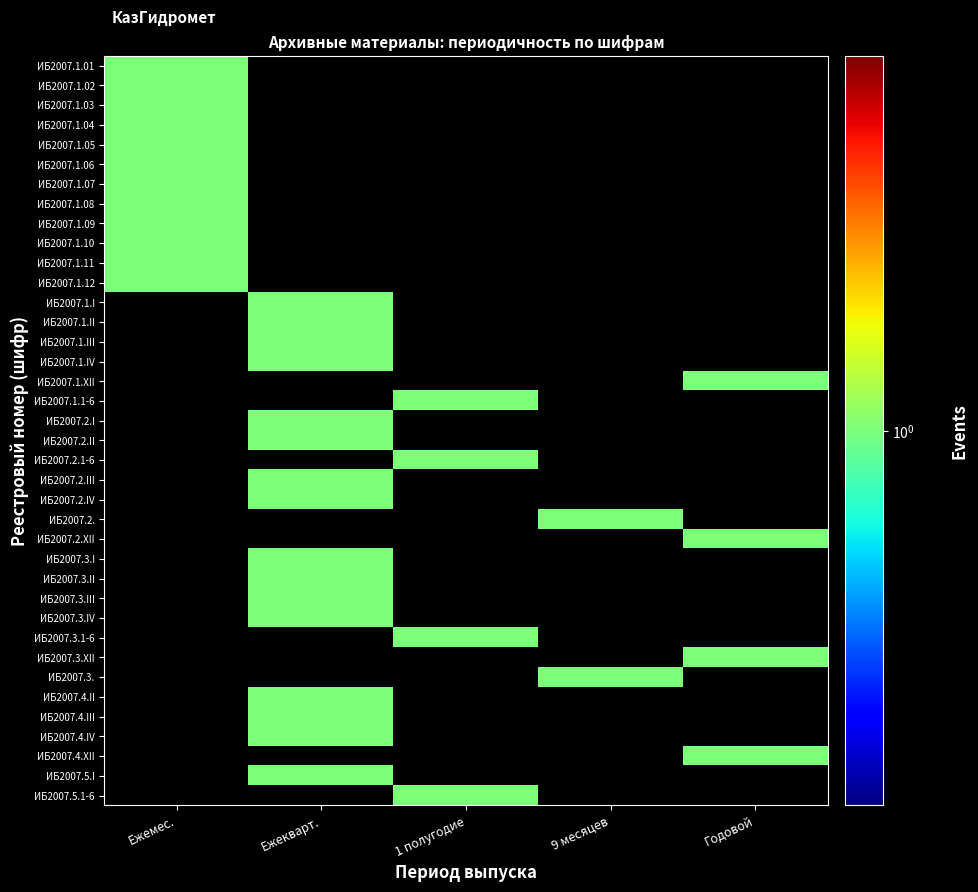

Reading left to right, transcribe all the data shown in this chart.

ИБ2007.1.01: Ежемес.=1	Ежекварт.=0	1 полугодие=0	9 месяцев=0	Годовой=0
ИБ2007.1.02: Ежемес.=1	Ежекварт.=0	1 полугодие=0	9 месяцев=0	Годовой=0
ИБ2007.1.03: Ежемес.=1	Ежекварт.=0	1 полугодие=0	9 месяцев=0	Годовой=0
ИБ2007.1.04: Ежемес.=1	Ежекварт.=0	1 полугодие=0	9 месяцев=0	Годовой=0
ИБ2007.1.05: Ежемес.=1	Ежекварт.=0	1 полугодие=0	9 месяцев=0	Годовой=0
ИБ2007.1.06: Ежемес.=1	Ежекварт.=0	1 полугодие=0	9 месяцев=0	Годовой=0
ИБ2007.1.07: Ежемес.=1	Ежекварт.=0	1 полугодие=0	9 месяцев=0	Годовой=0
ИБ2007.1.08: Ежемес.=1	Ежекварт.=0	1 полугодие=0	9 месяцев=0	Годовой=0
ИБ2007.1.09: Ежемес.=1	Ежекварт.=0	1 полугодие=0	9 месяцев=0	Годовой=0
ИБ2007.1.10: Ежемес.=1	Ежекварт.=0	1 полугодие=0	9 месяцев=0	Годовой=0
ИБ2007.1.11: Ежемес.=1	Ежекварт.=0	1 полугодие=0	9 месяцев=0	Годовой=0
ИБ2007.1.12: Ежемес.=1	Ежекварт.=0	1 полугодие=0	9 месяцев=0	Годовой=0
ИБ2007.1.I: Ежемес.=0	Ежекварт.=1	1 полугодие=0	9 месяцев=0	Годовой=0
ИБ2007.1.II: Ежемес.=0	Ежекварт.=1	1 полугодие=0	9 месяцев=0	Годовой=0
ИБ2007.1.III: Ежемес.=0	Ежекварт.=1	1 полугодие=0	9 месяцев=0	Годовой=0
ИБ2007.1.IV: Ежемес.=0	Ежекварт.=1	1 полугодие=0	9 месяцев=0	Годовой=0
ИБ2007.1.XII: Ежемес.=0	Ежекварт.=0	1 полугодие=0	9 месяцев=0	Годовой=1
ИБ2007.1.1-6: Ежемес.=0	Ежекварт.=0	1 полугодие=1	9 месяцев=0	Годовой=0
ИБ2007.2.I: Ежемес.=0	Ежекварт.=1	1 полугодие=0	9 месяцев=0	Годовой=0
ИБ2007.2.II: Ежемес.=0	Ежекварт.=1	1 полугодие=0	9 месяцев=0	Годовой=0
ИБ2007.2.1-6: Ежемес.=0	Ежекварт.=0	1 полугодие=1	9 месяцев=0	Годовой=0
ИБ2007.2.III: Ежемес.=0	Ежекварт.=1	1 полугодие=0	9 месяцев=0	Годовой=0
ИБ2007.2.IV: Ежемес.=0	Ежекварт.=1	1 полугодие=0	9 месяцев=0	Годовой=0
ИБ2007.2.: Ежемес.=0	Ежекварт.=0	1 полугодие=0	9 месяцев=1	Годовой=0
ИБ2007.2.XII: Ежемес.=0	Ежекварт.=0	1 полугодие=0	9 месяцев=0	Годовой=1
ИБ2007.3.I: Ежемес.=0	Ежекварт.=1	1 полугодие=0	9 месяцев=0	Годовой=0
ИБ2007.3.II: Ежемес.=0	Ежекварт.=1	1 полугодие=0	9 месяцев=0	Годовой=0
ИБ2007.3.III: Ежемес.=0	Ежекварт.=1	1 полугодие=0	9 месяцев=0	Годовой=0
ИБ2007.3.IV: Ежемес.=0	Ежекварт.=1	1 полугодие=0	9 месяцев=0	Годовой=0
ИБ2007.3.1-6: Ежемес.=0	Ежекварт.=0	1 полугодие=1	9 месяцев=0	Годовой=0
ИБ2007.3.XII: Ежемес.=0	Ежекварт.=0	1 полугодие=0	9 месяцев=0	Годовой=1
ИБ2007.3.: Ежемес.=0	Ежекварт.=0	1 полугодие=0	9 месяцев=1	Годовой=0
ИБ2007.4.II: Ежемес.=0	Ежекварт.=1	1 полугодие=0	9 месяцев=0	Годовой=0
ИБ2007.4.III: Ежемес.=0	Ежекварт.=1	1 полугодие=0	9 месяцев=0	Годовой=0
ИБ2007.4.IV: Ежемес.=0	Ежекварт.=1	1 полугодие=0	9 месяцев=0	Годовой=0
ИБ2007.4.XII: Ежемес.=0	Ежекварт.=0	1 полугодие=0	9 месяцев=0	Годовой=1
ИБ2007.5.I: Ежемес.=0	Ежекварт.=1	1 полугодие=0	9 месяцев=0	Годовой=0
ИБ2007.5.1-6: Ежемес.=0	Ежекварт.=0	1 полугодие=1	9 месяцев=0	Годовой=0